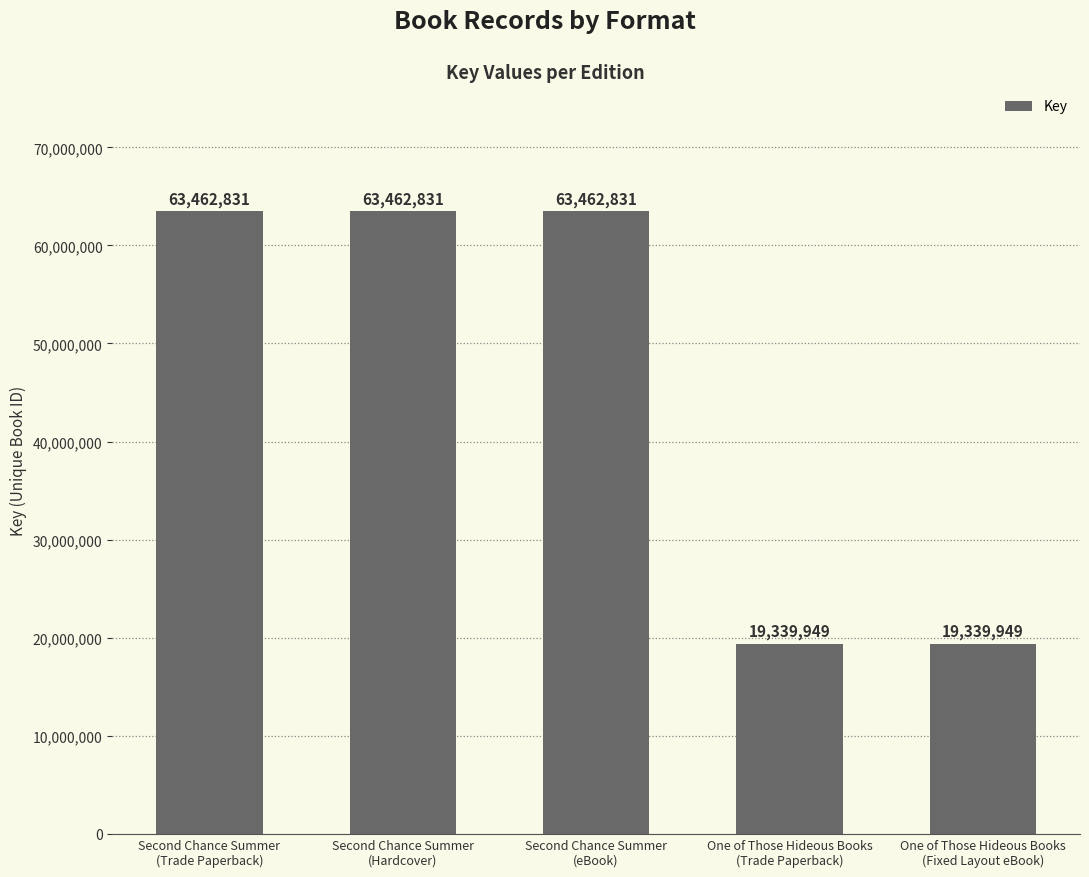

What is the maximum value shown in the chart?

63462831